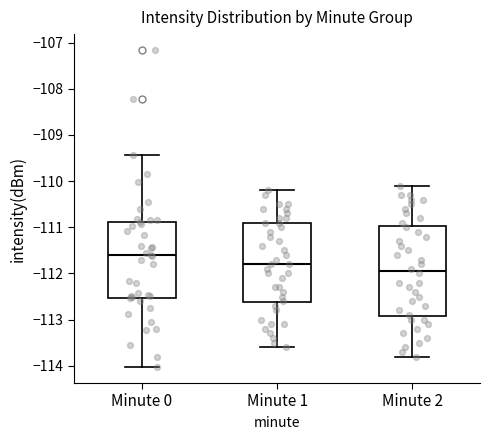

Which box has the lowest median line?

Minute 2